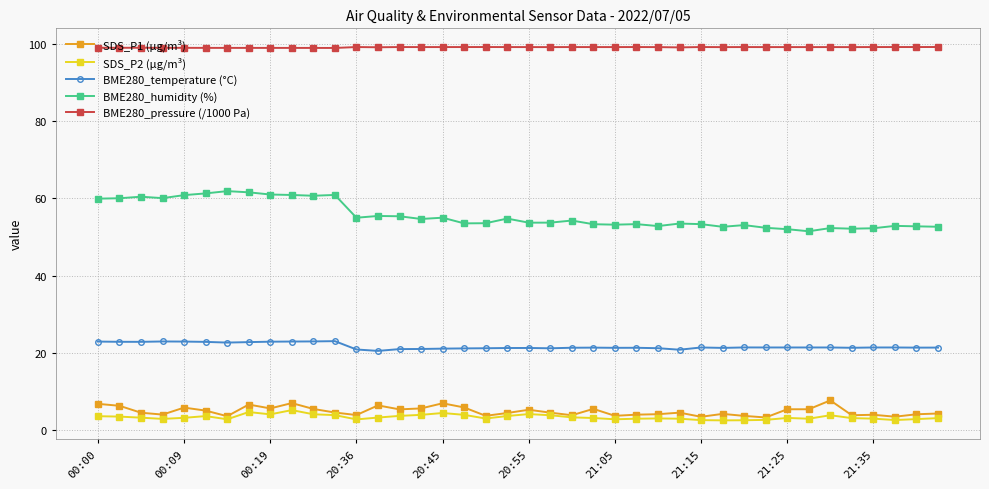

Which series has the largest total across all categories?

BME280_pressure (/1000 Pa)